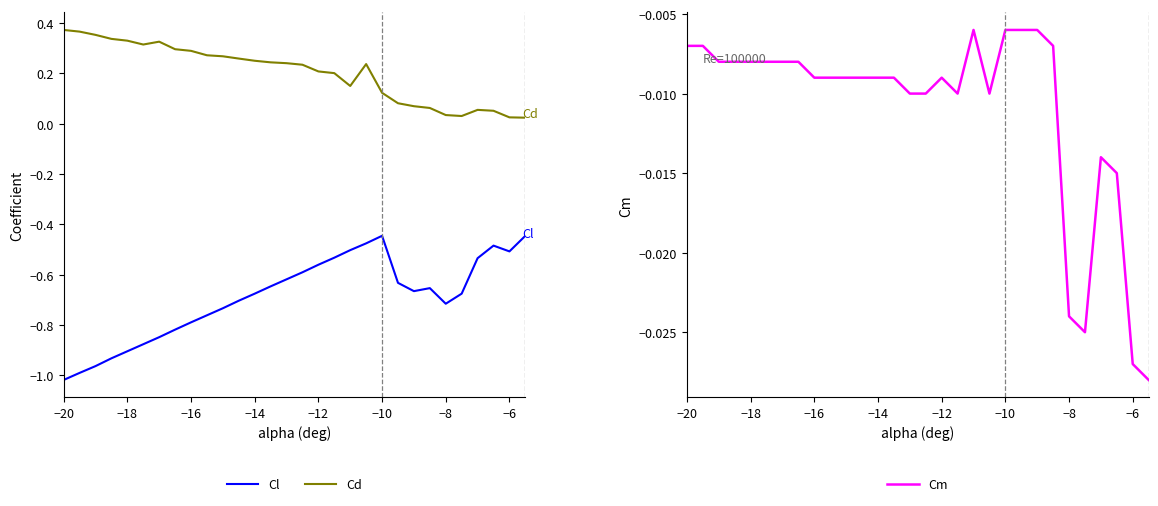

How many lines are shown in the chart?

3